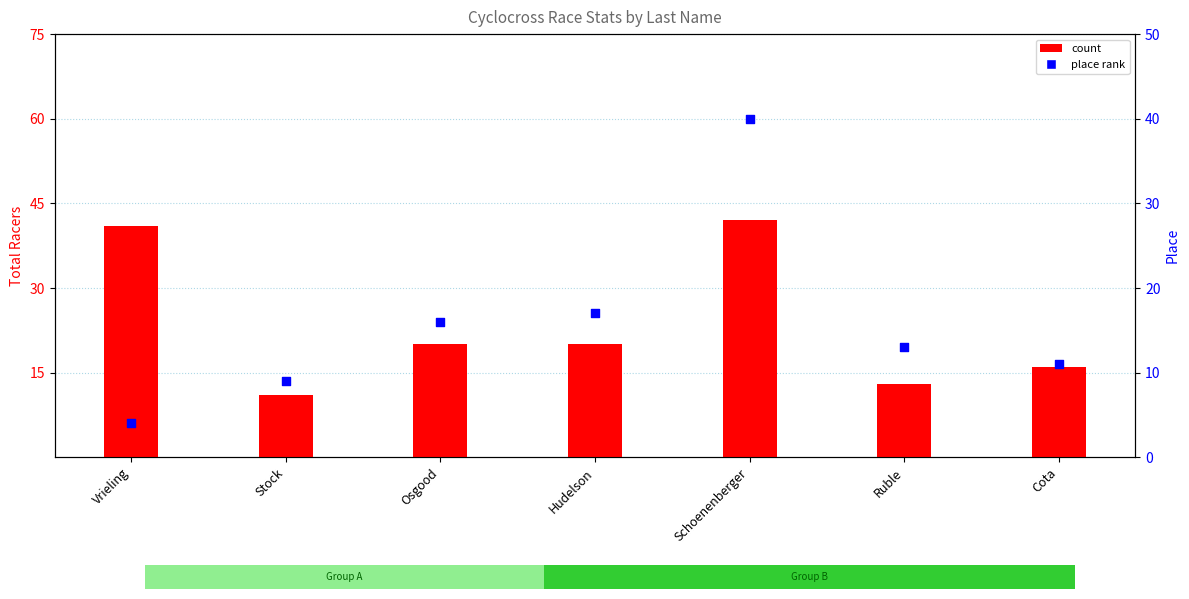

Which series contains the lowest Y value?

place rank